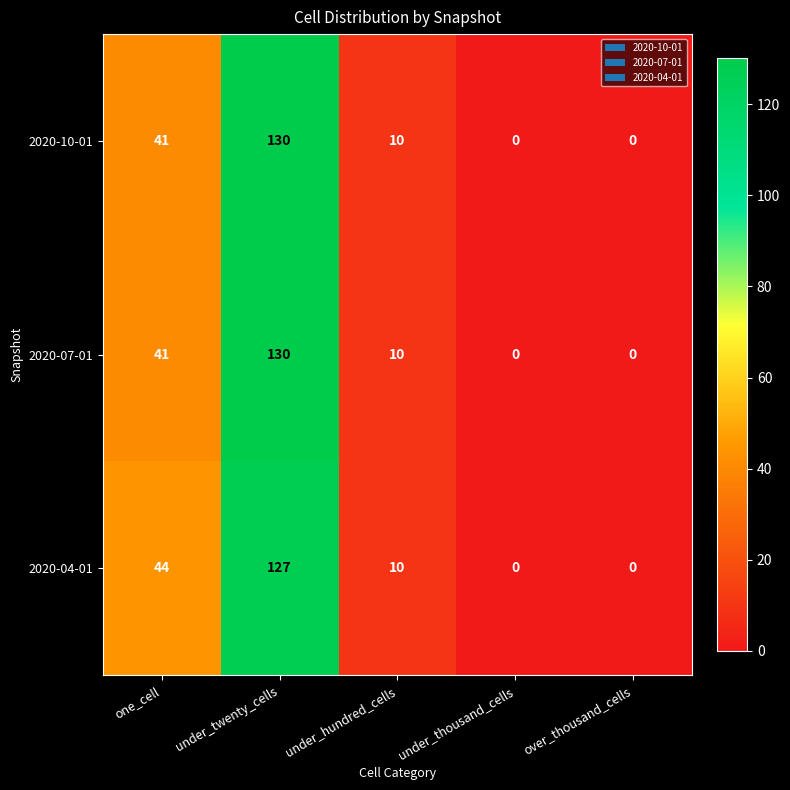

What is the maximum value for 2020-04-01?

127